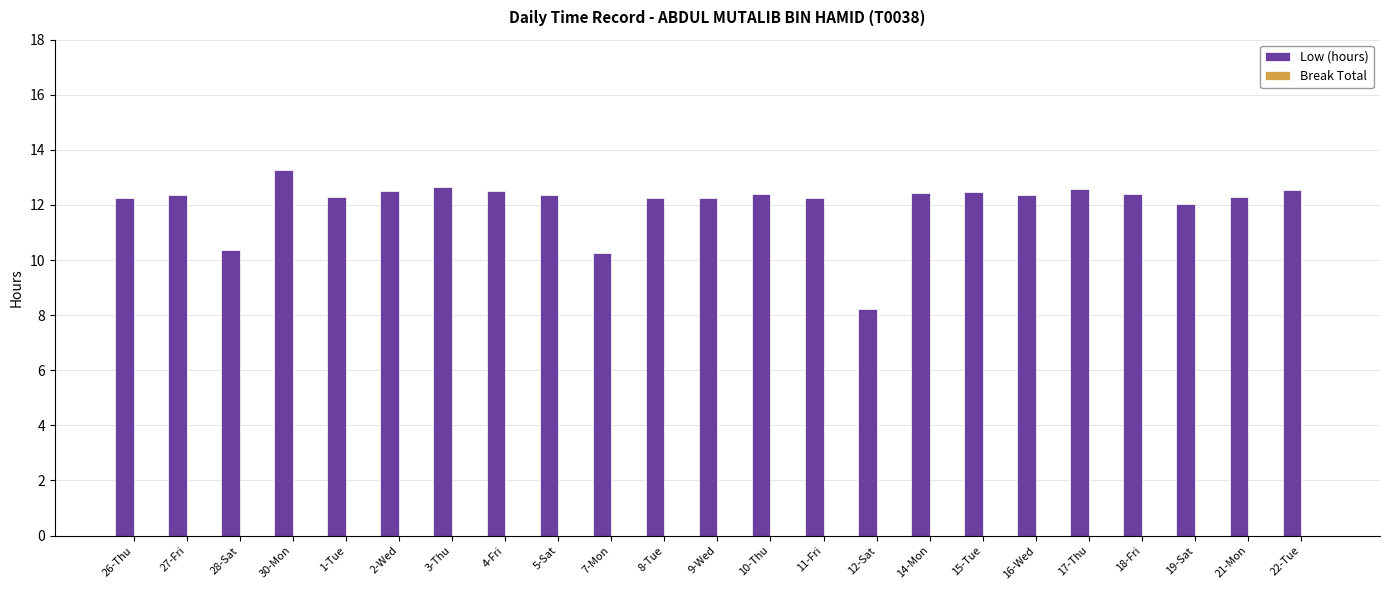

What is the ratio of the value at 9-Wed to the value at 17-Thu?

1.0